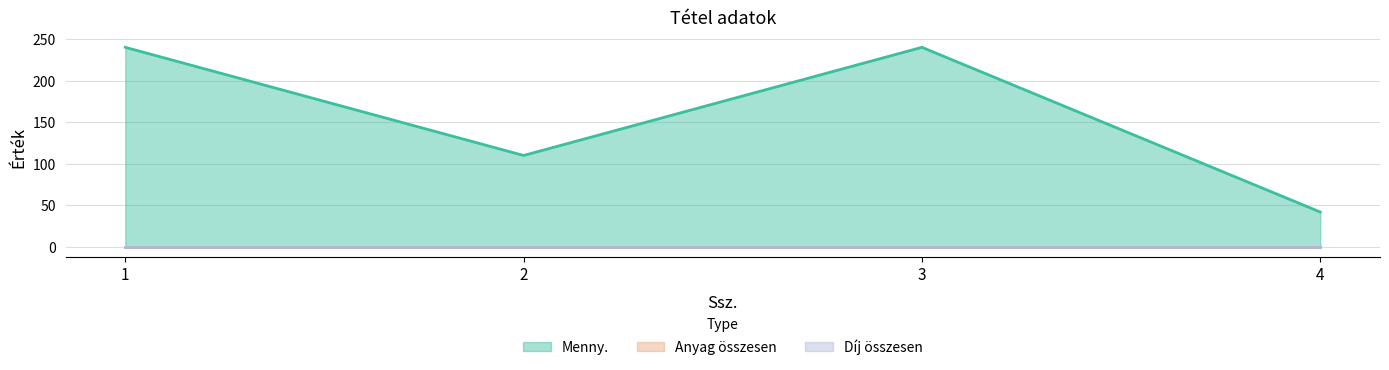

What is the value of the Menny. point at the 3rd from the left?

240